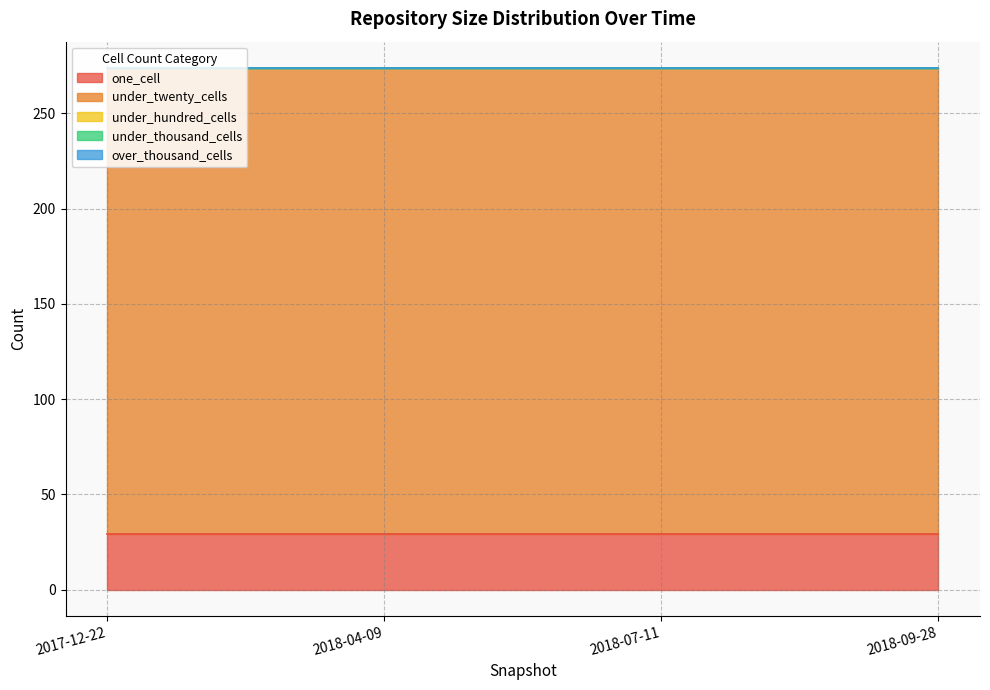

True or false: under_hundred_cells has more than 1 interior local peaks.

False